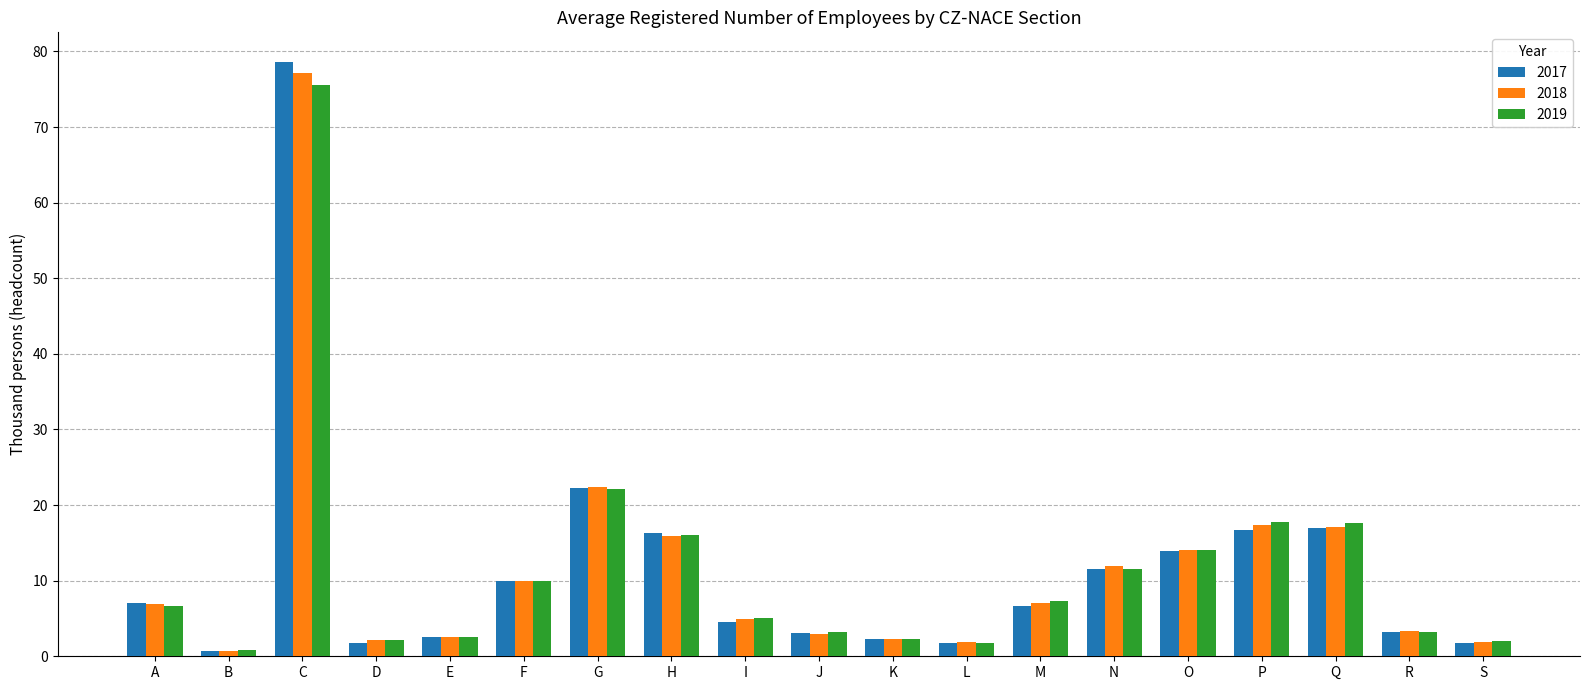

True or false: 2019 has a value of 3.2 at R.

True